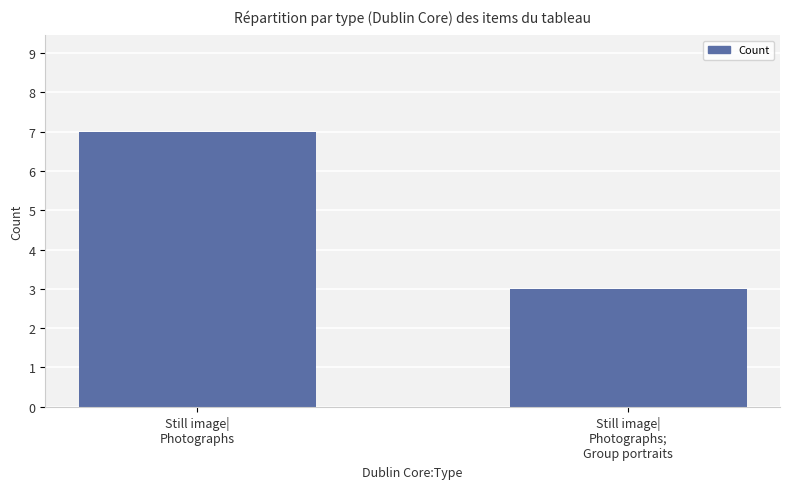

True or false: the data shows 10 at Still image|
Photographs.

False